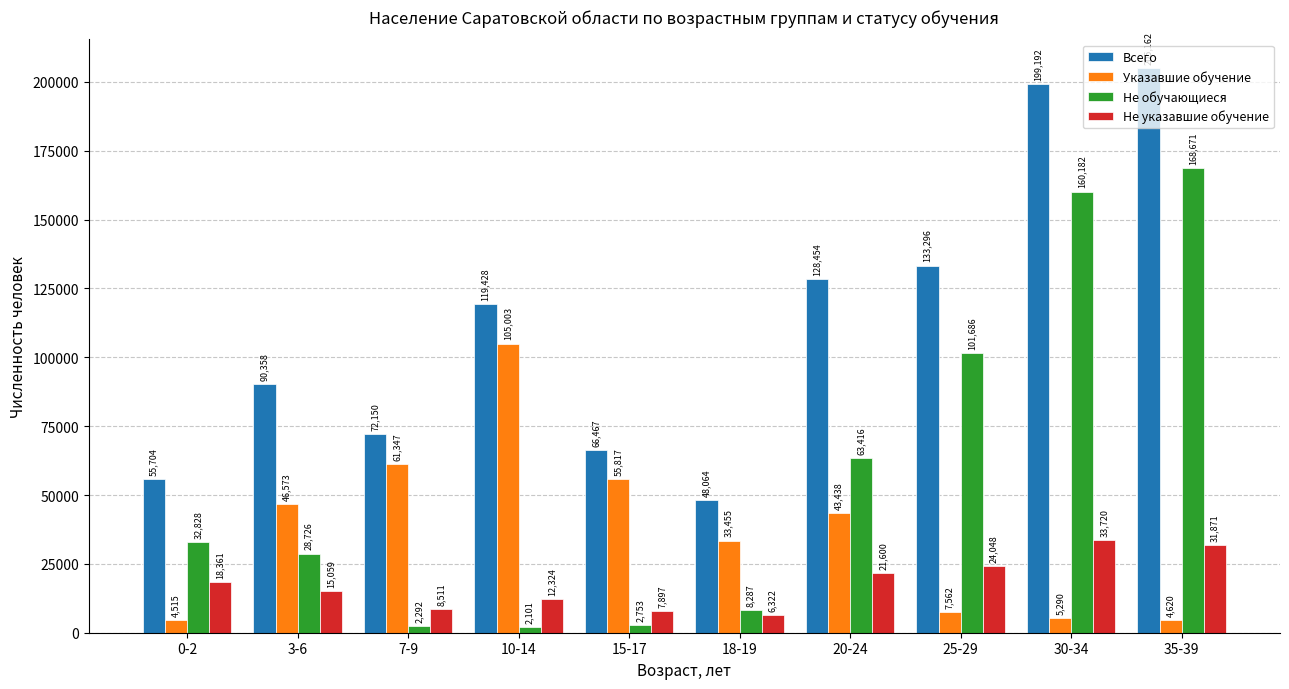

At which category is the sum across all series the highest?

35-39